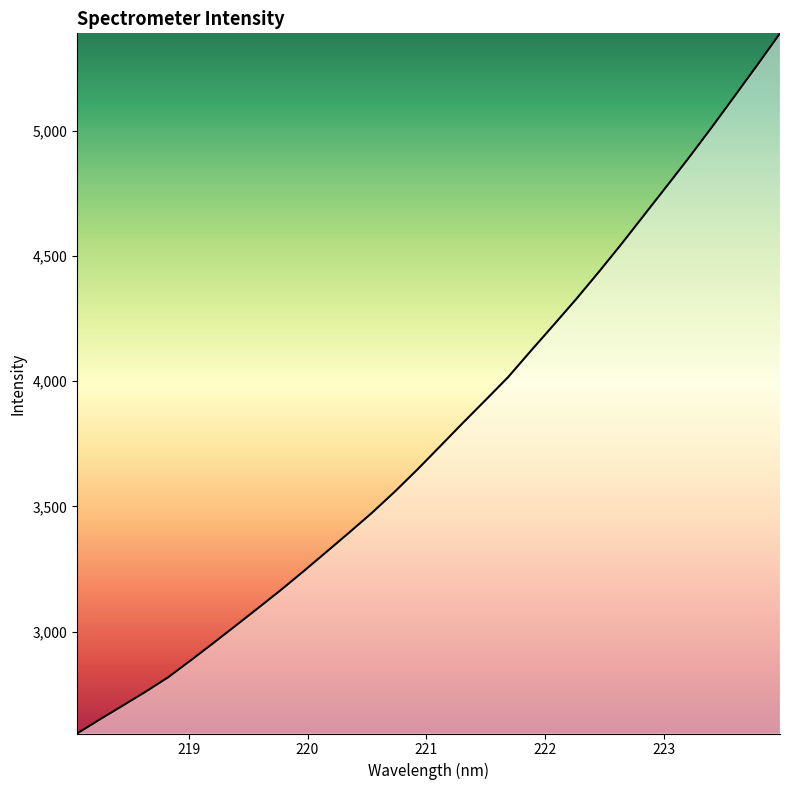

What is the smallest value displayed?

2593.6